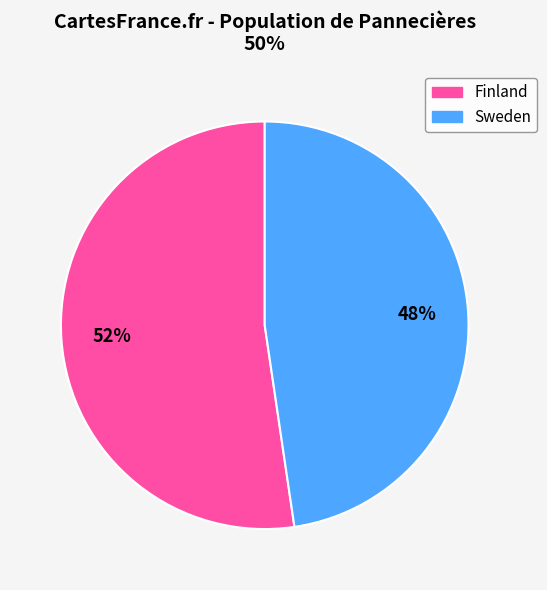

Does any single category account for the majority?

Yes